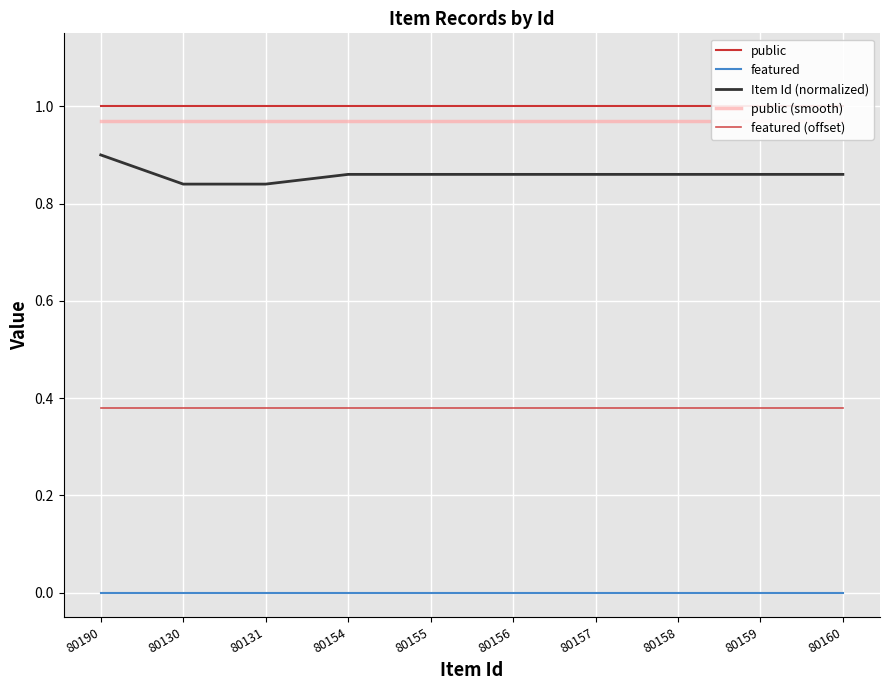

What is the minimum value for public?

1.0